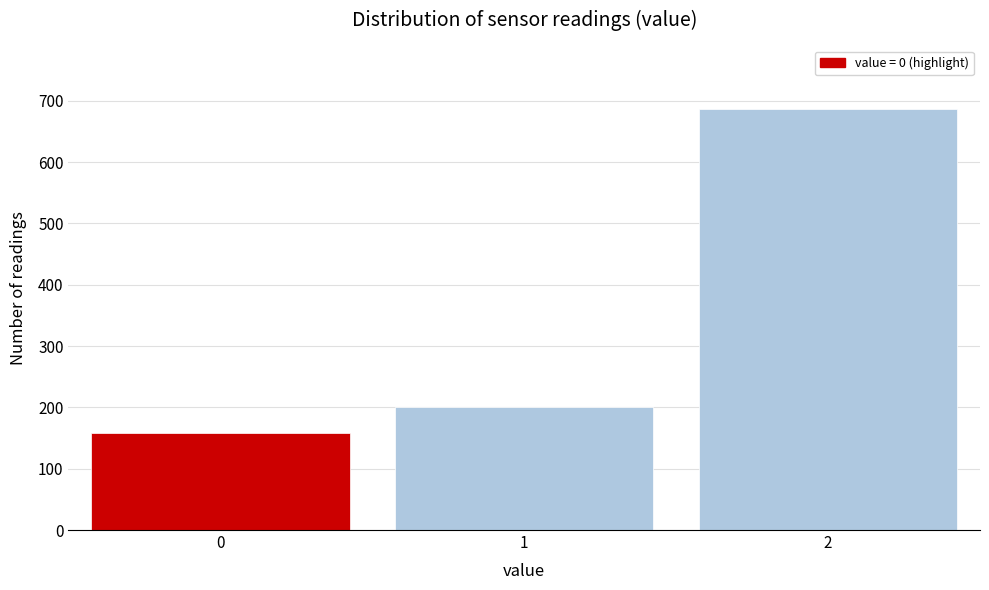

Reading left to right, list all the values displayed in this chart.

159	200	687